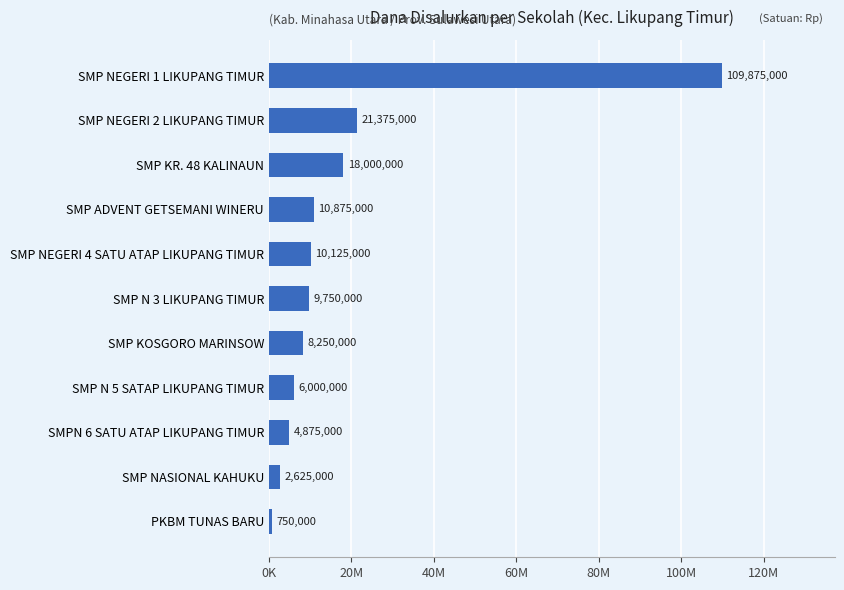

Are the bars horizontal?

Yes